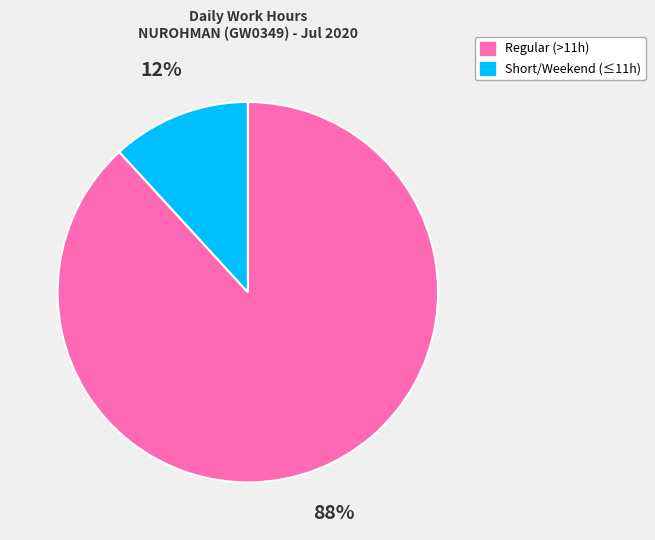

To the nearest percent, what percentage of the pie is Short/Weekend (≤11h)?

12%